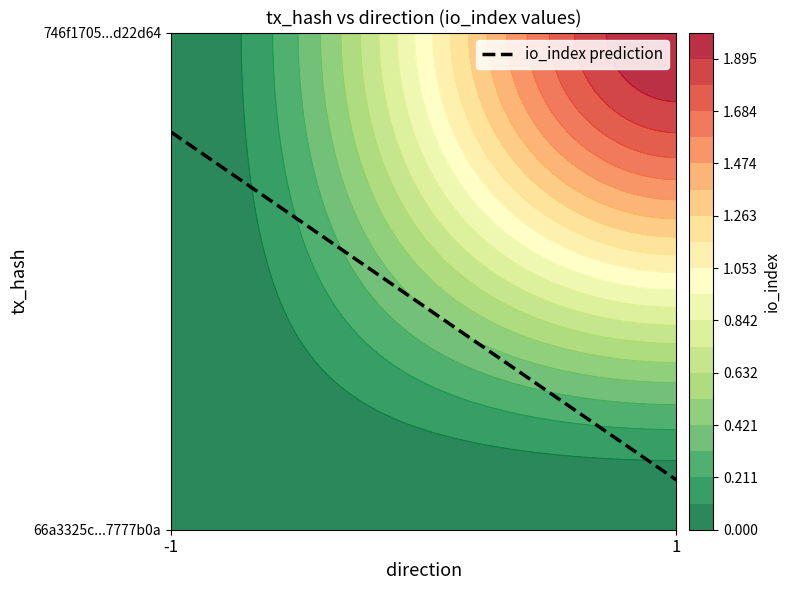

Reading left to right, what are all the values shown in this chart?

66a3325c391e4273c599c2b30e89b9a37777b0a: 0	0
746f17053e12a1c68e6d337475c62bb6ad22d64: 0	2